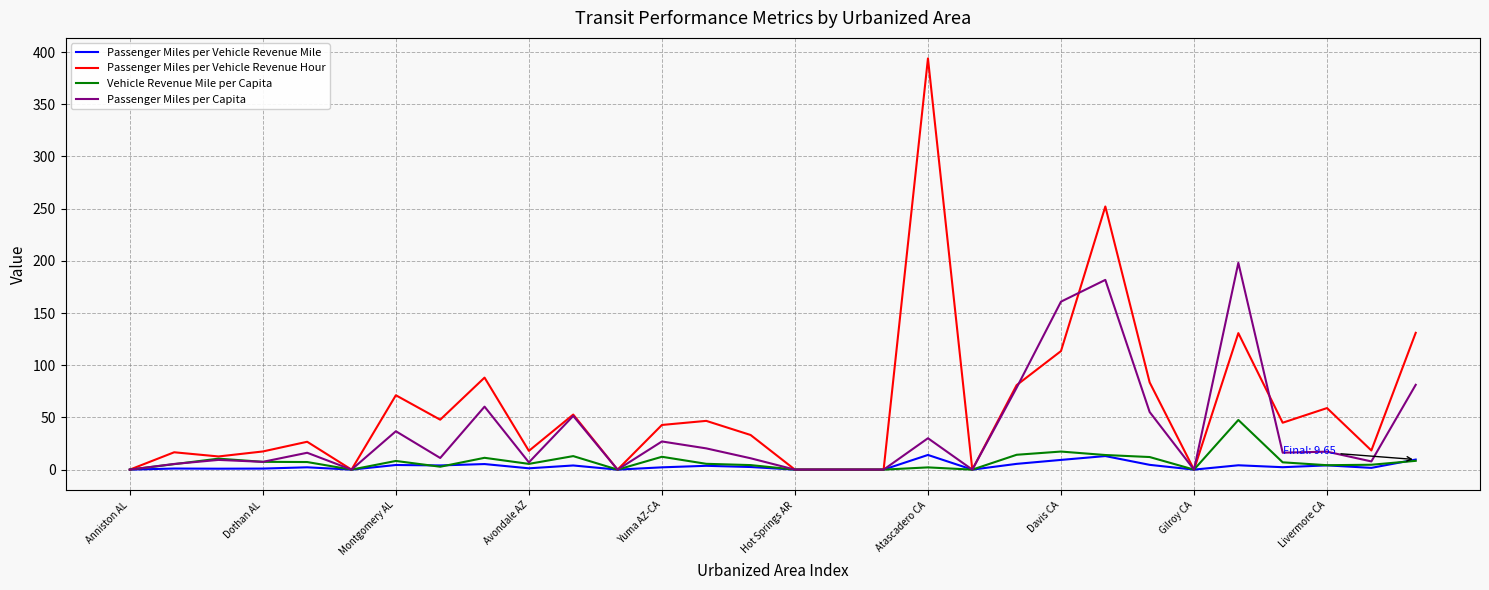

Rank the series by their maximum value, from highest to lowest.

Passenger Miles per Vehicle Revenue Hour, Passenger Miles per Capita, Vehicle Revenue Mile per Capita, Passenger Miles per Vehicle Revenue Mile